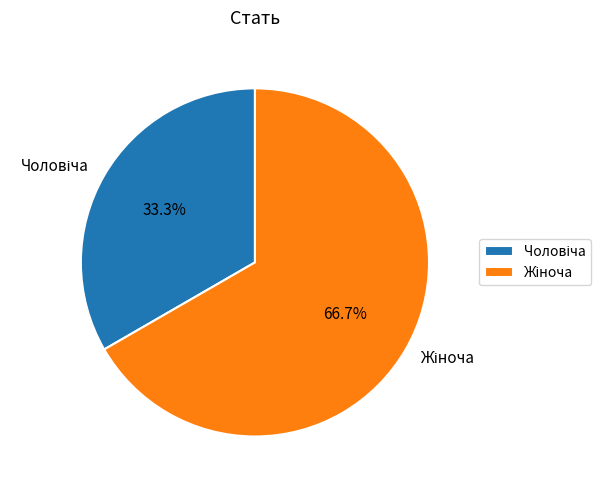

Is there a majority slice in this chart?

Yes